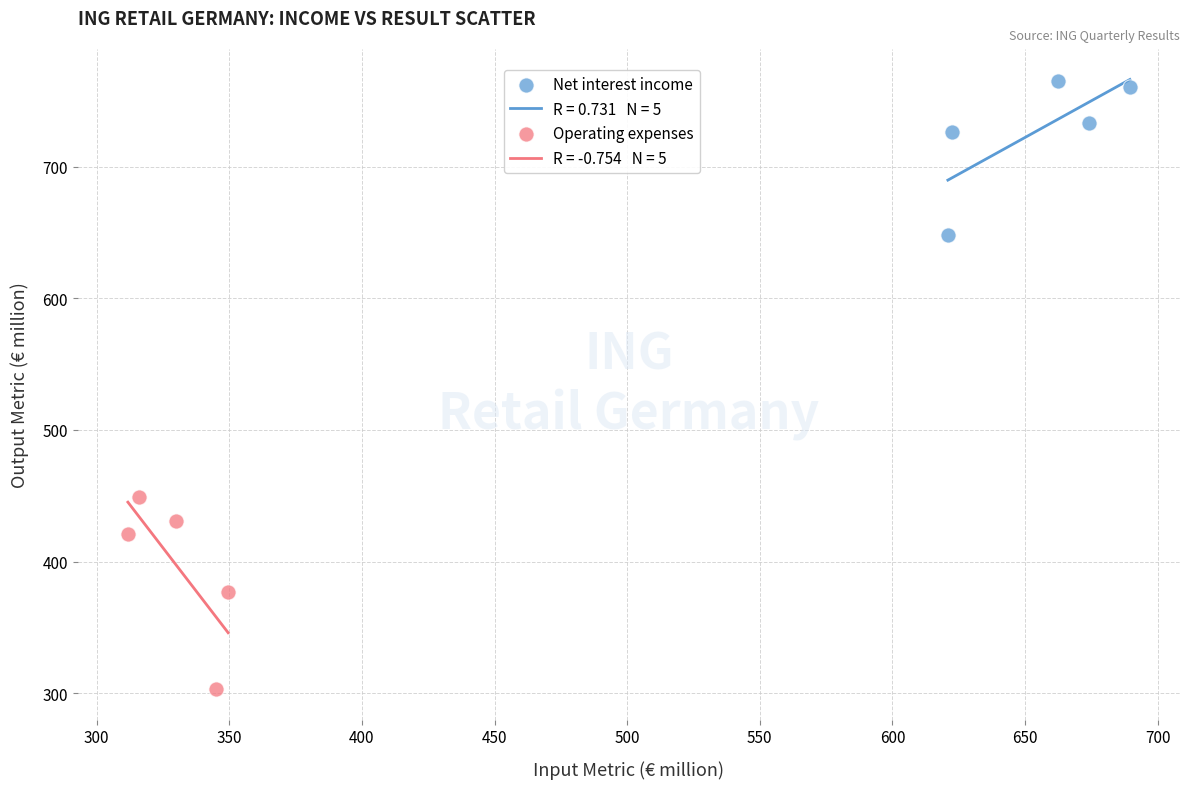

Which series contains the lowest Y value?

Operating expenses